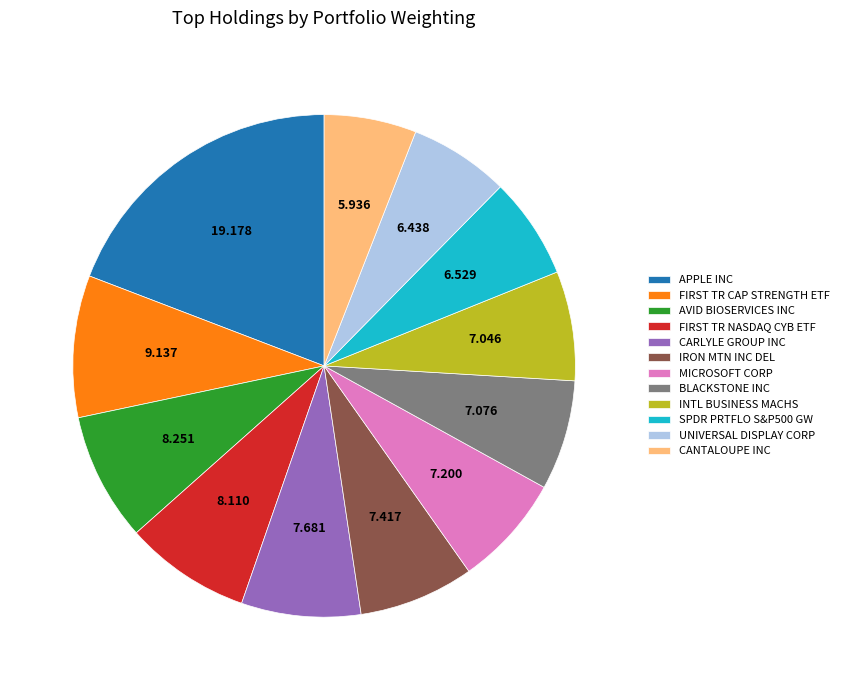

Which category has the smallest portion of the pie?

CANTALOUPE INC